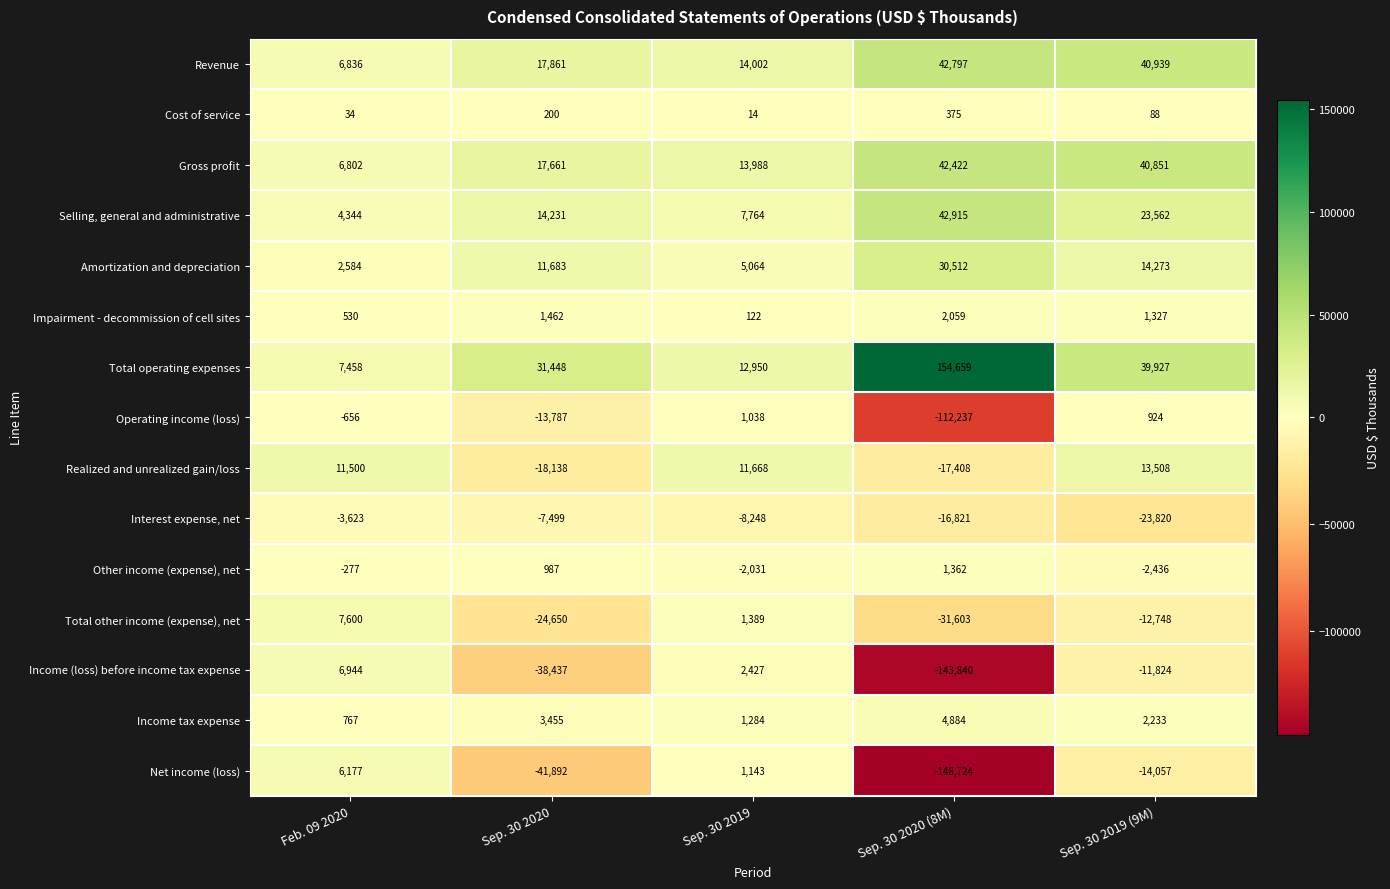

How many values in the Revenue series are below 17861?

2